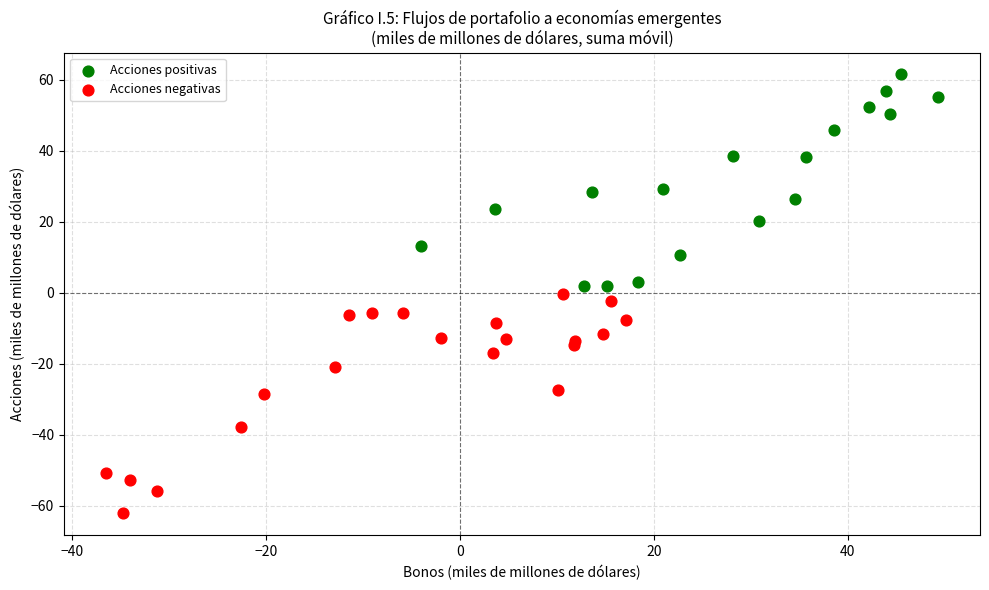

Which series contains the lowest Y value?

Acciones negativas